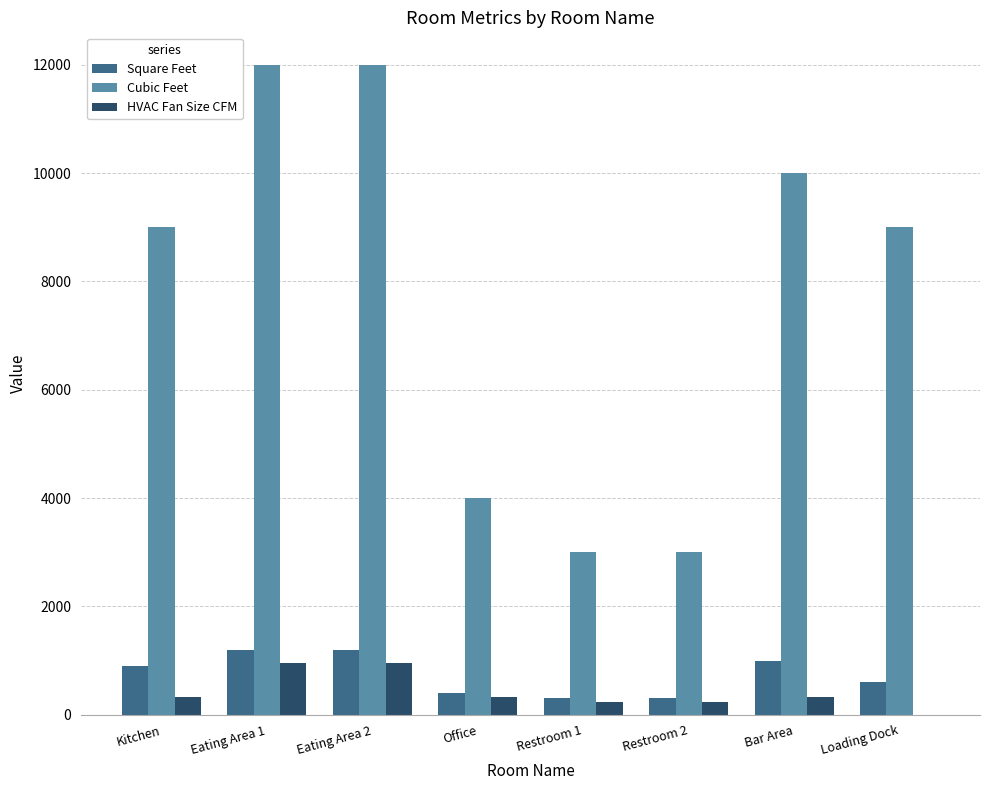

Is the value of HVAC Fan Size CFM at Kitchen greater than the value of Cubic Feet at Eating Area 1?

No